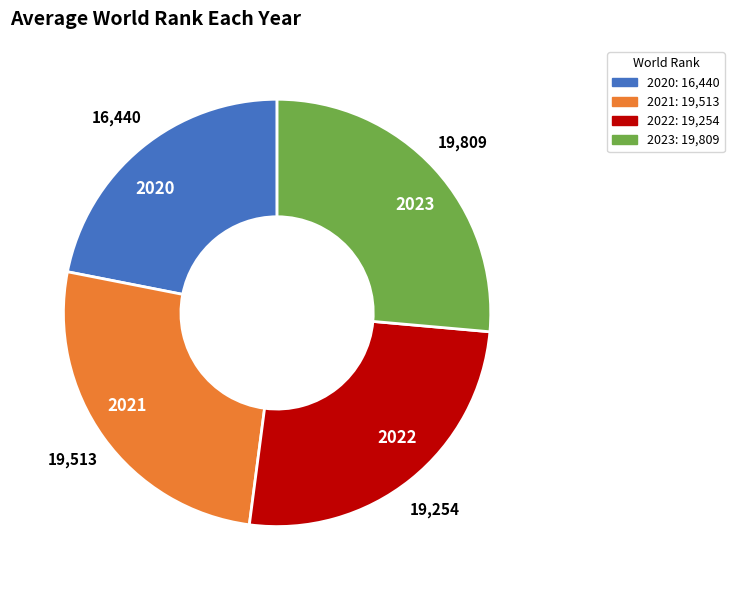

Count the number of slices in the pie.

4